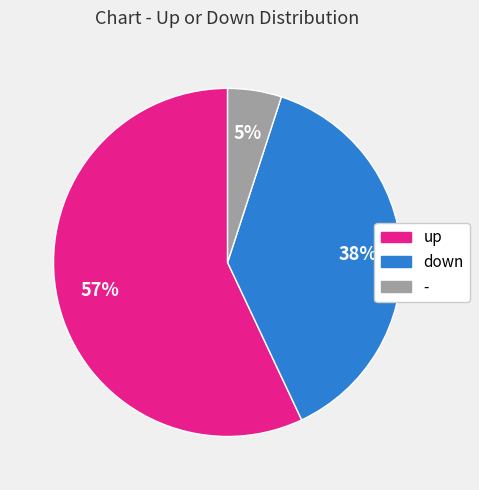

To the nearest percent, what portion does up represent?

57%